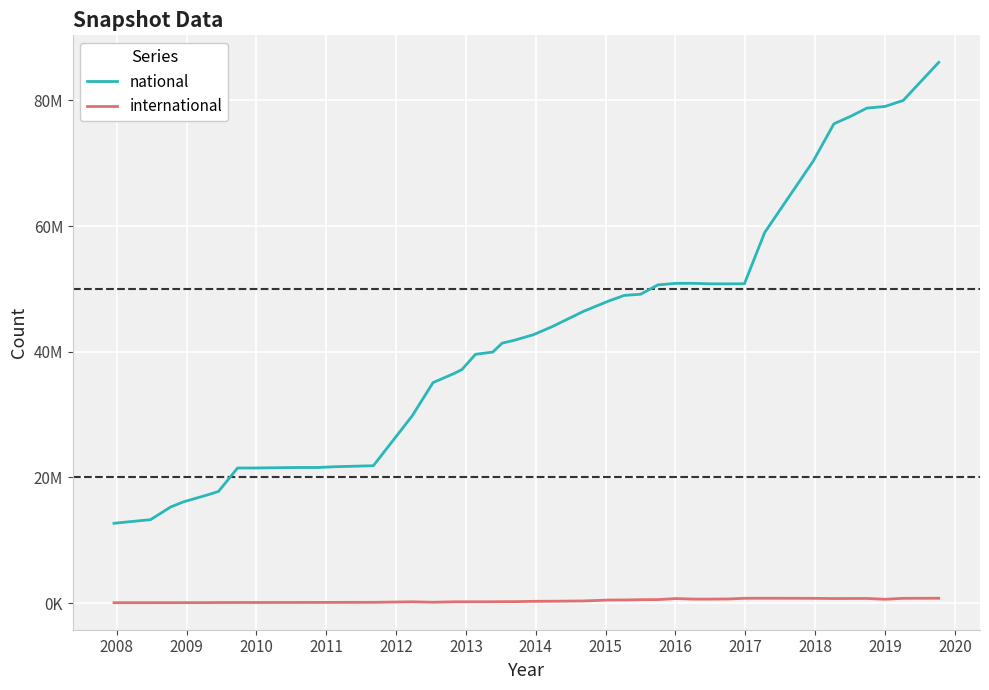

Does the chart have visible grid lines?

Yes